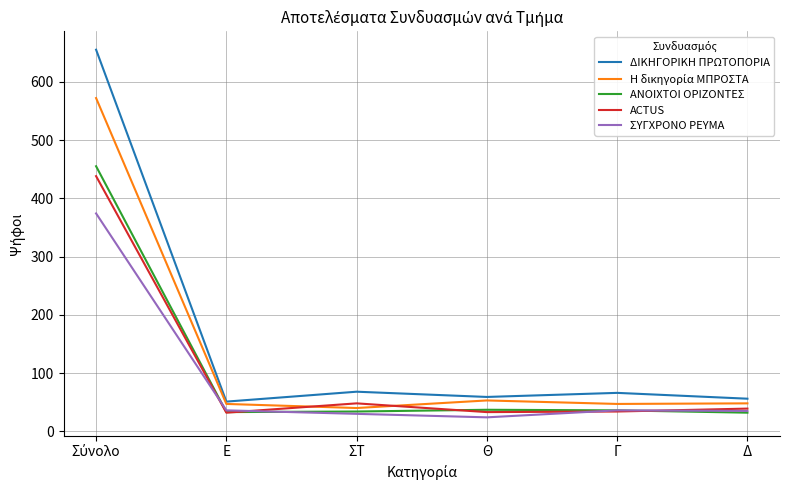

True or false: ΣΥΓΧΡΟΝΟ ΡΕΥΜΑ has more than 1 interior local peaks.

False